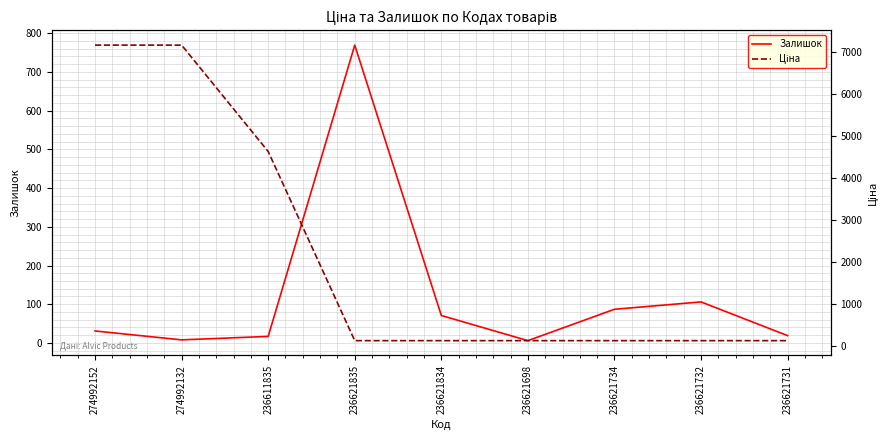

True or false: Ціна has a value of 130.1 at 236621698.

True